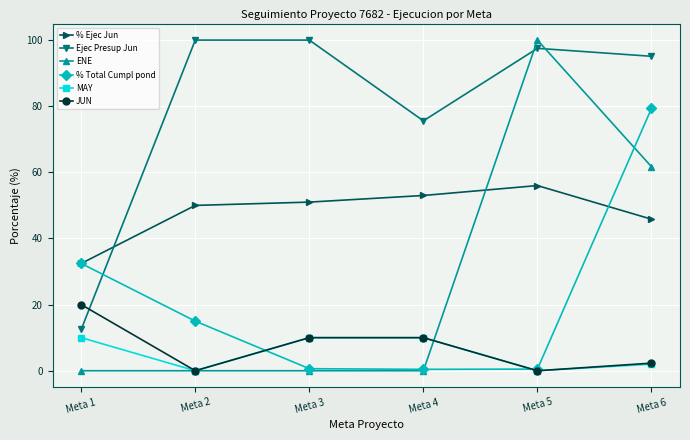

What is the difference between the ENE values at Meta 5 and Meta 2?

100.0